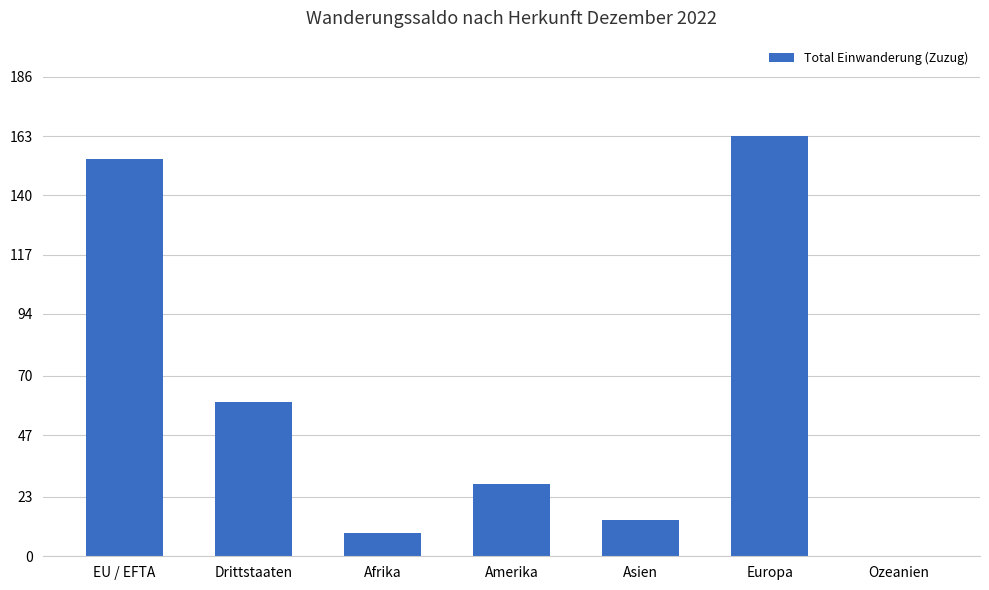

What is the approximate value at Europa?

163